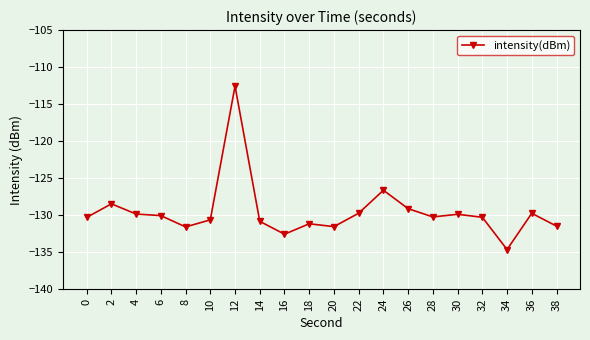

Count the number of data series in this chart.

1